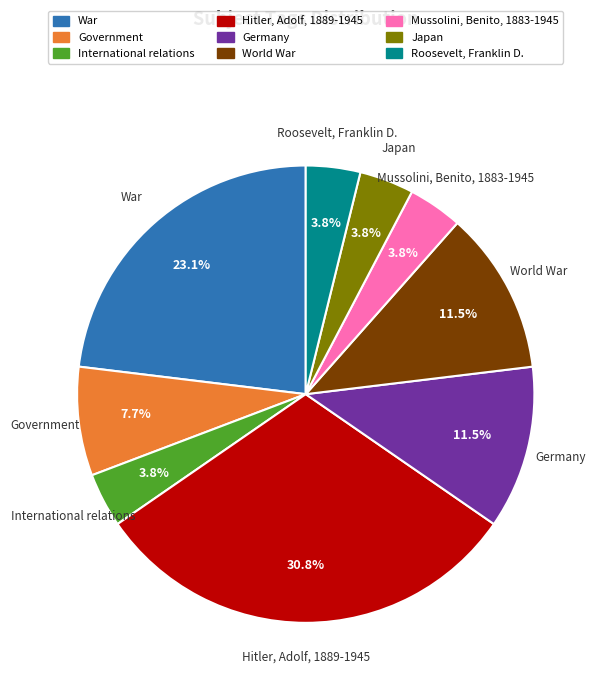

Between Japan and War, which is larger?

War